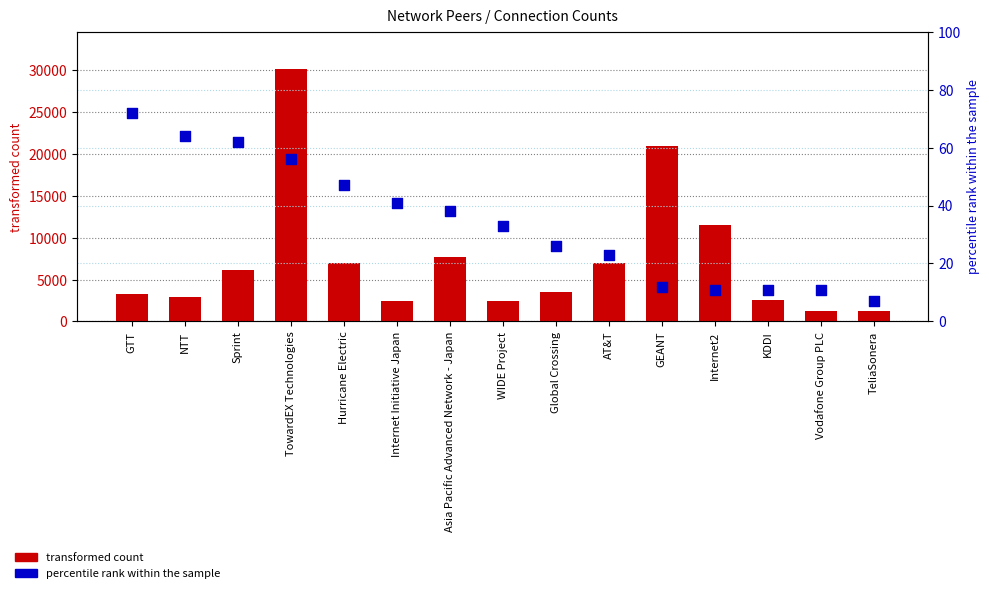

At how many categories does at least one series exceed 12845?

2